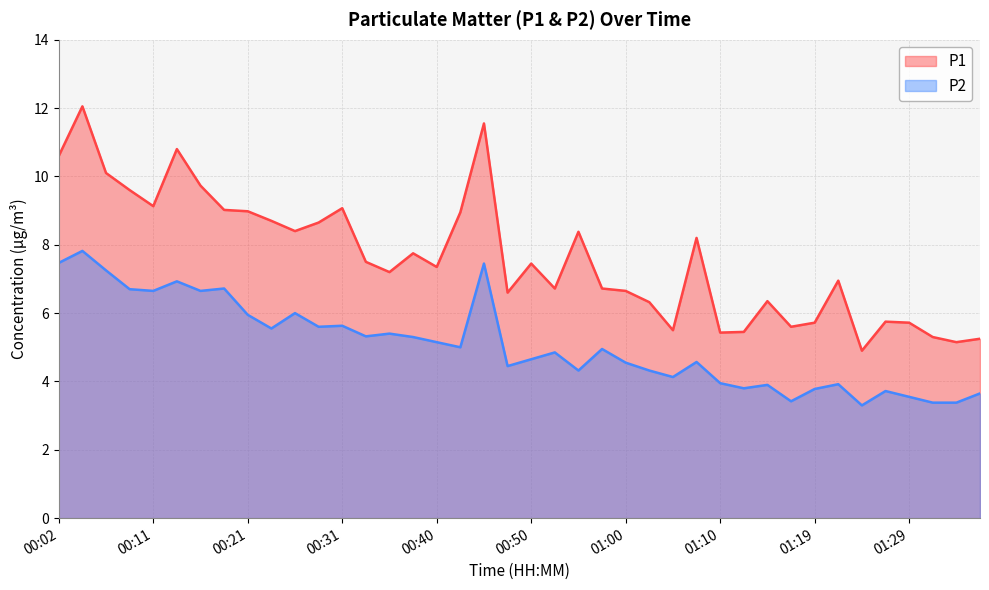

What is the spread (max minus min) of values at 01:24?

1.6